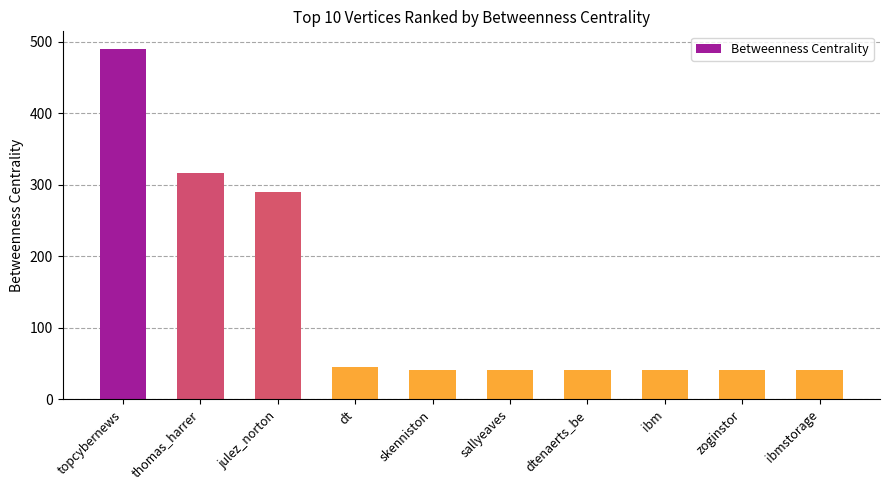

Reading right to left, list all the values displayed in this chart.

41.0	41.0	41.0	41.0	41.0	41.0	44.8	290.0	315.8	489.8